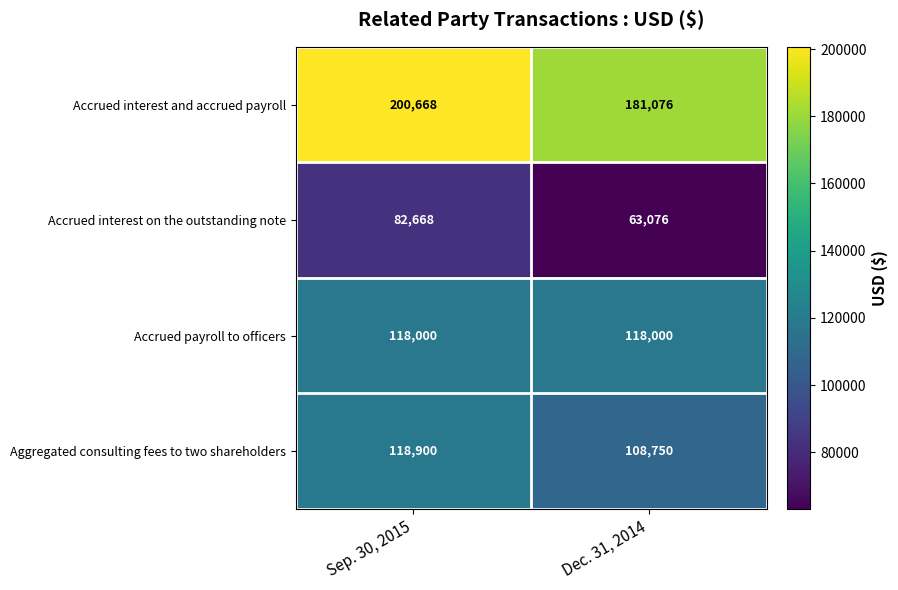

Reading left to right, what are all the values shown in this chart?

Accrued interest and accrued payroll: 200668	181076
Accrued interest on the outstanding note: 82668	63076
Accrued payroll to officers: 118000	118000
Aggregated consulting fees to two shareholders: 118900	108750